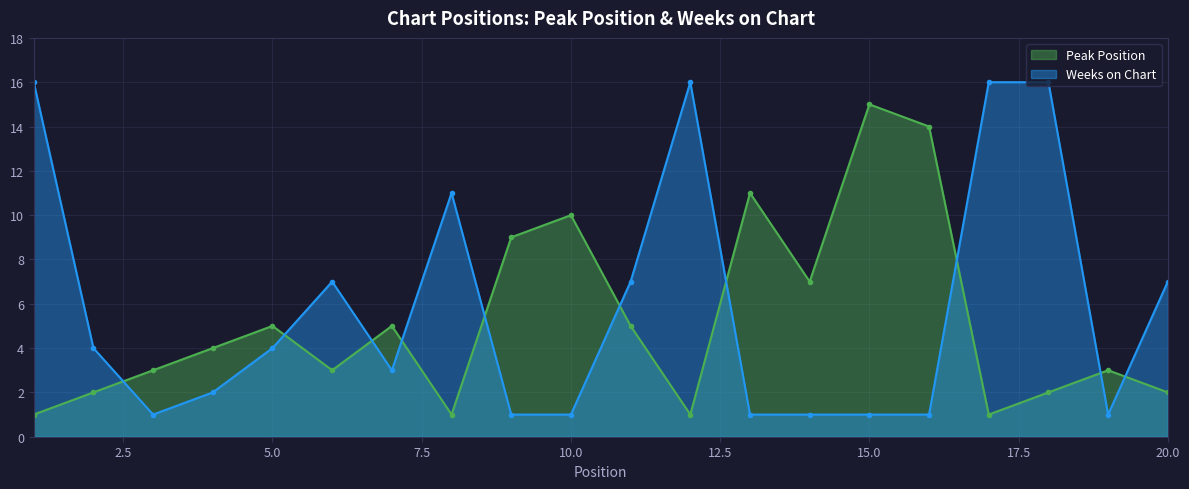

What is the minimum value shown in the chart?

1